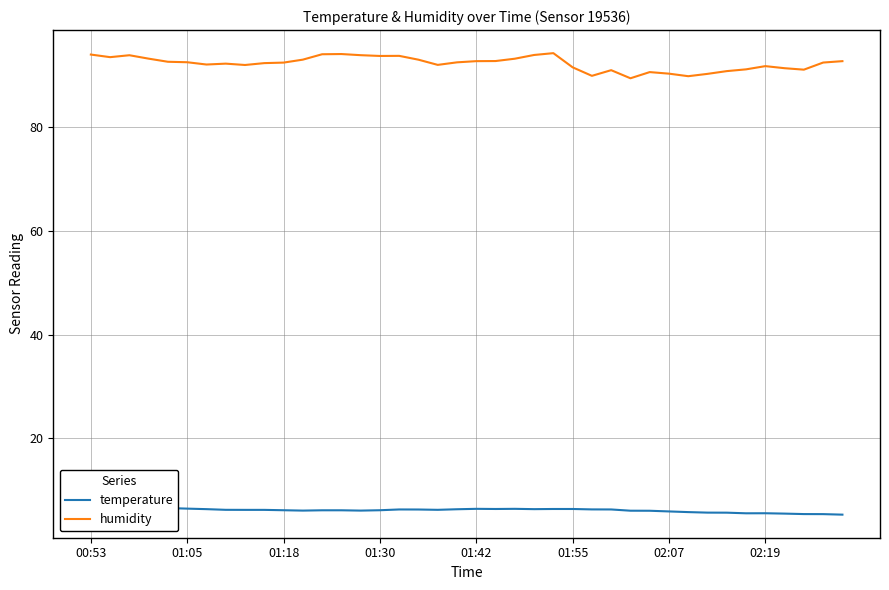

True or false: temperature and humidity cross at least once.

False